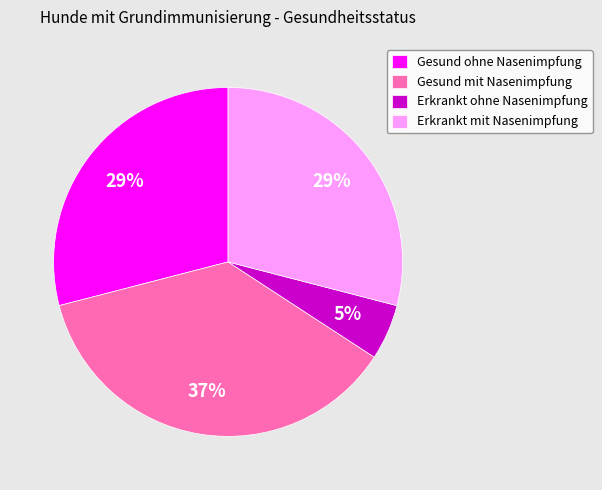

What percentage is the Erkrankt ohne Nasenimpfung slice, to the nearest percent?

5%